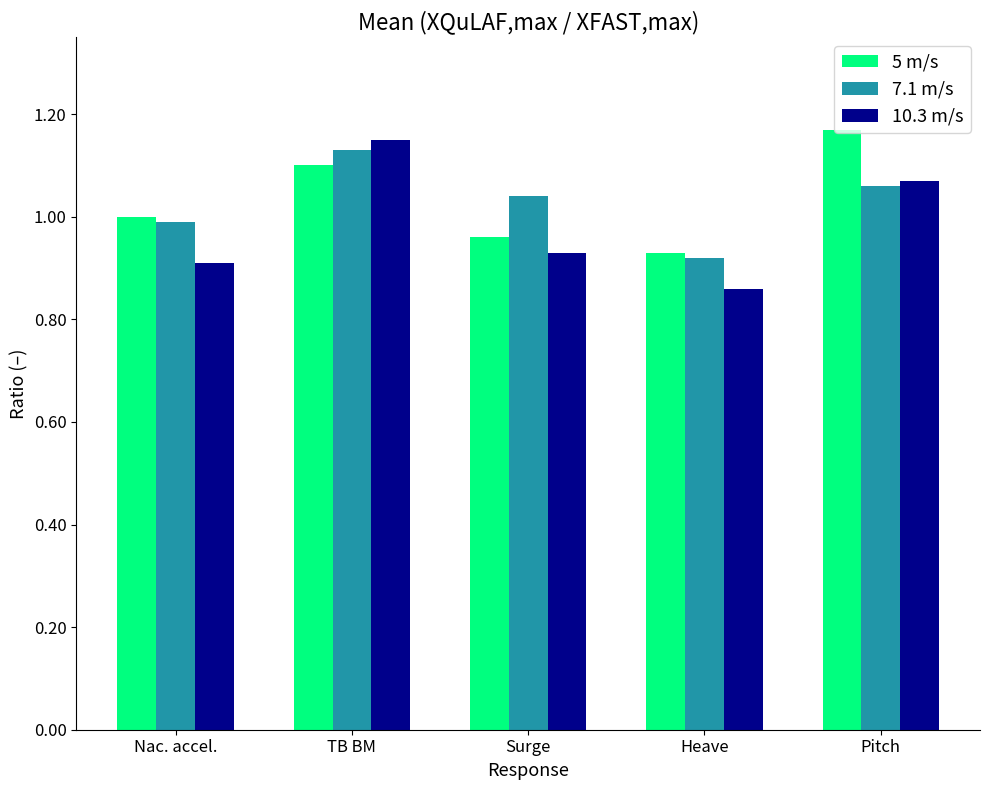

How many series are shown in this chart?

3